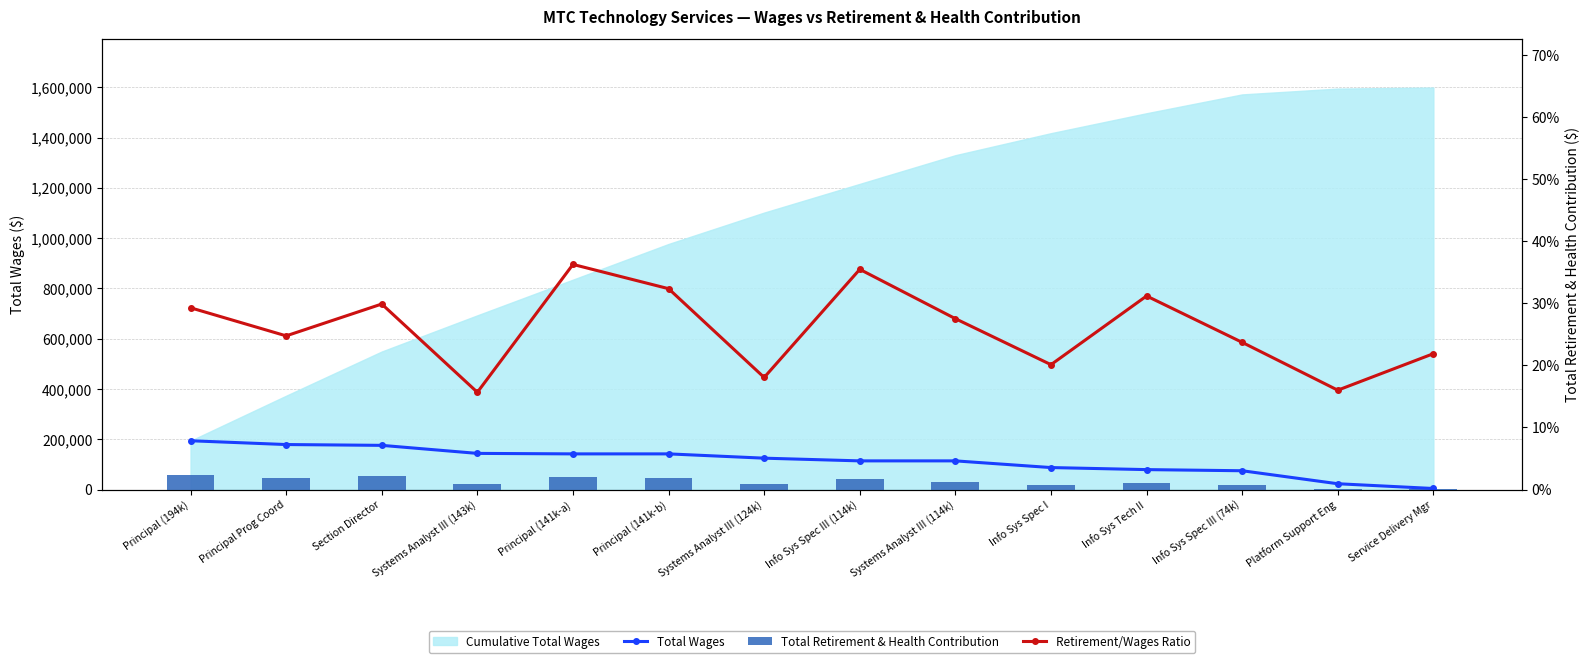

The value of Total Wages at Principal (141k-b) is 43334. True or false?

False